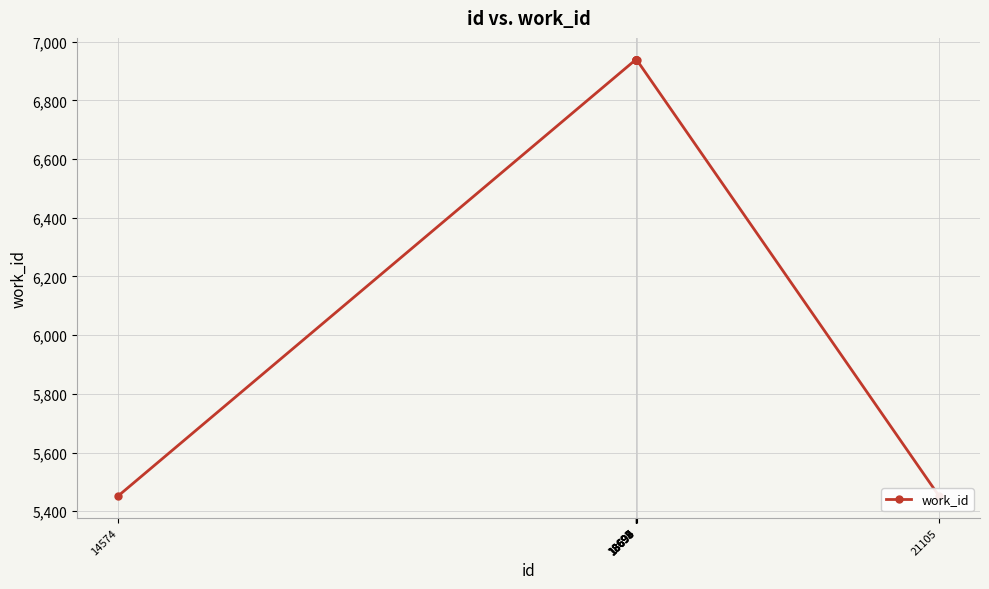

The chart shows a value of 6939 at 18694. True or false?

True